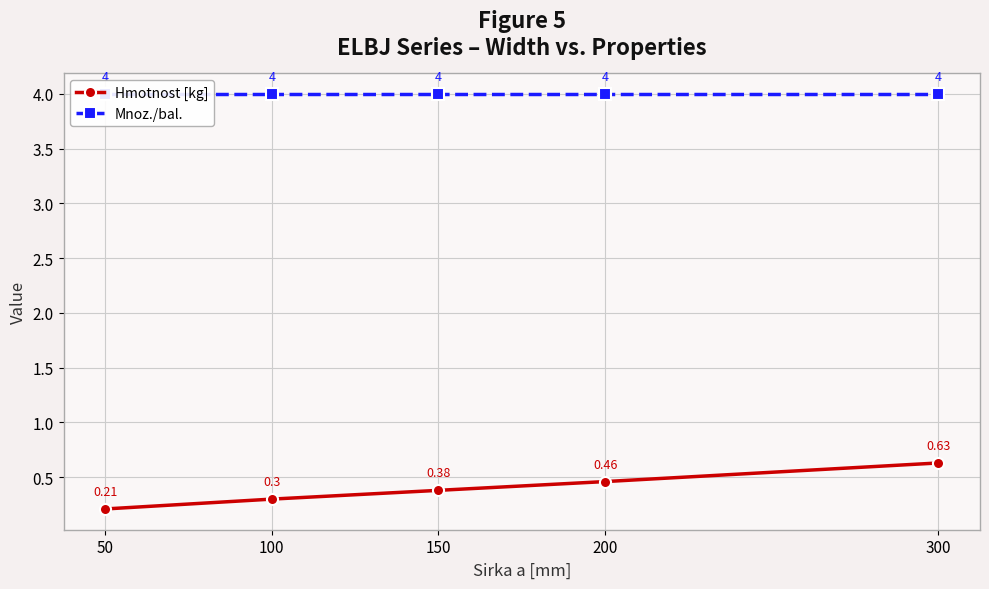

Which series has the largest total across all categories?

Mnoz./bal.